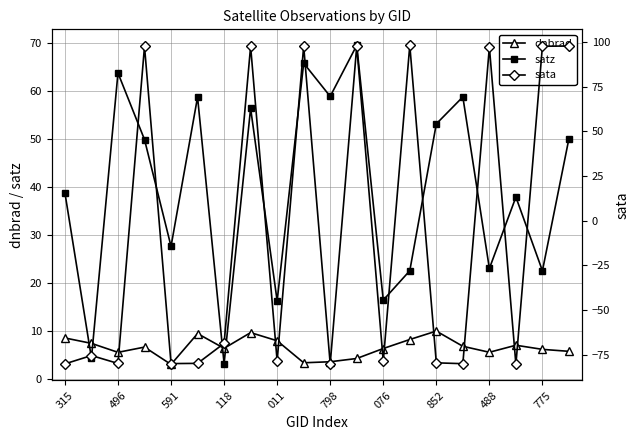

What is the highest value of the satz series?

69.6